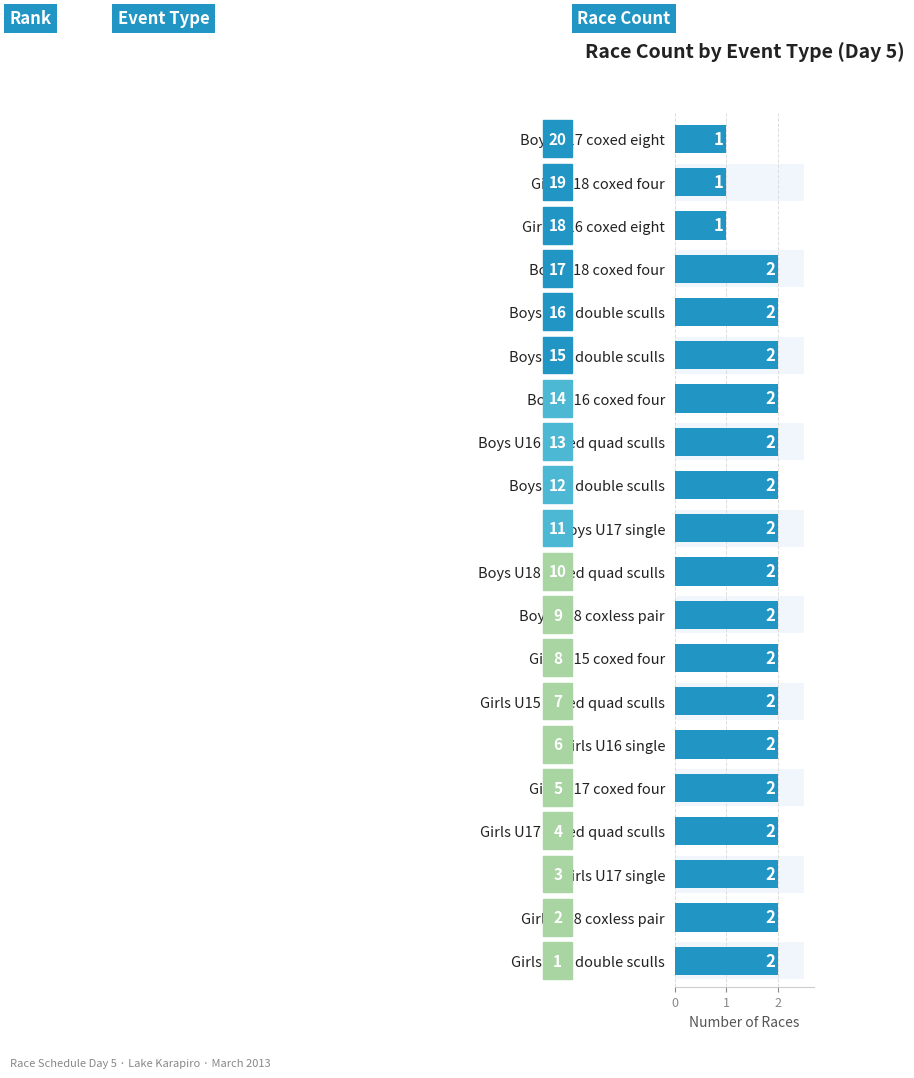

Reading left to right, what are all the values shown in this chart?

2	2	2	2	2	2	2	2	2	2	2	2	2	2	2	2	2	1	1	1